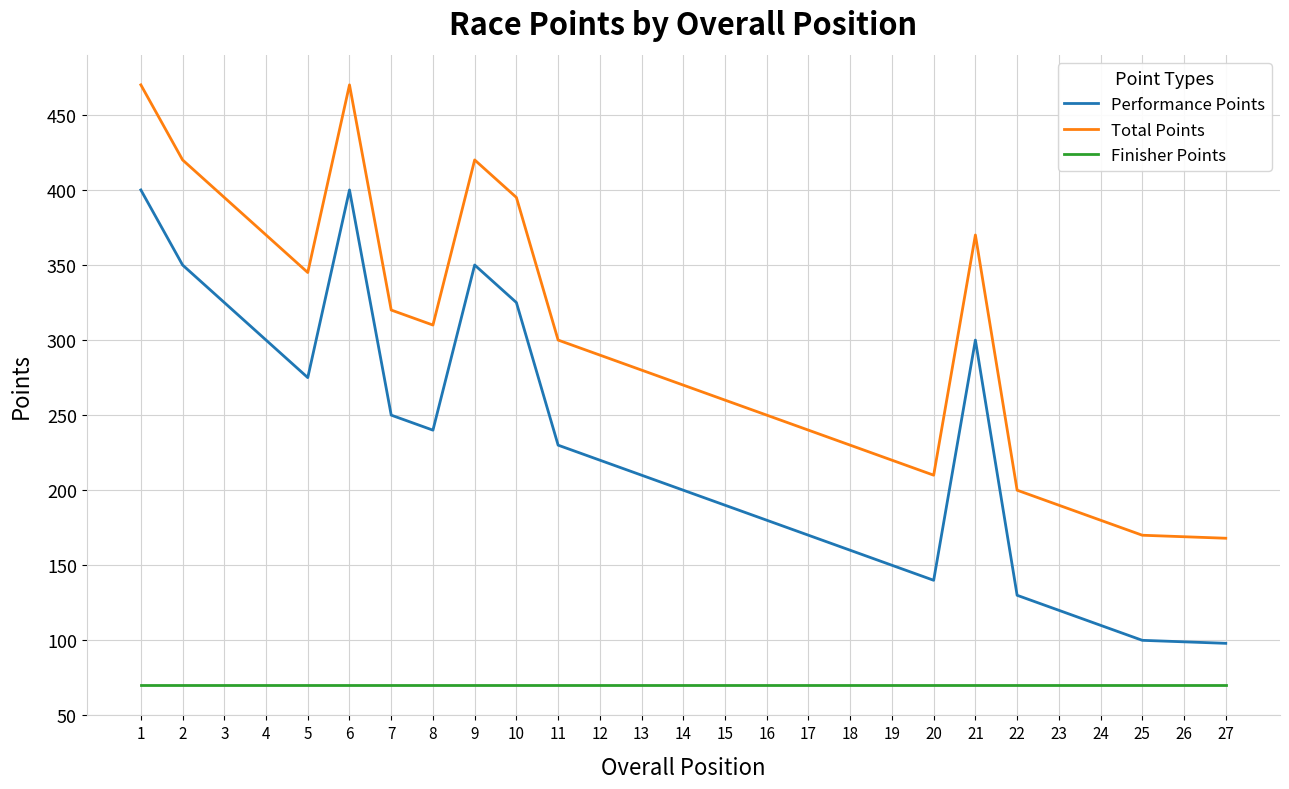

At how many categories does at least one series exceed 313?

10